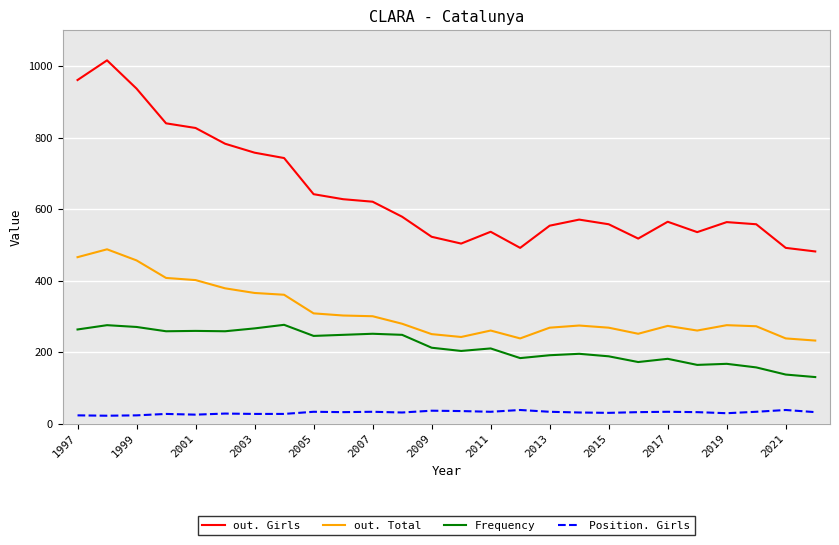

Is this an area chart (filled region under the line)?

No